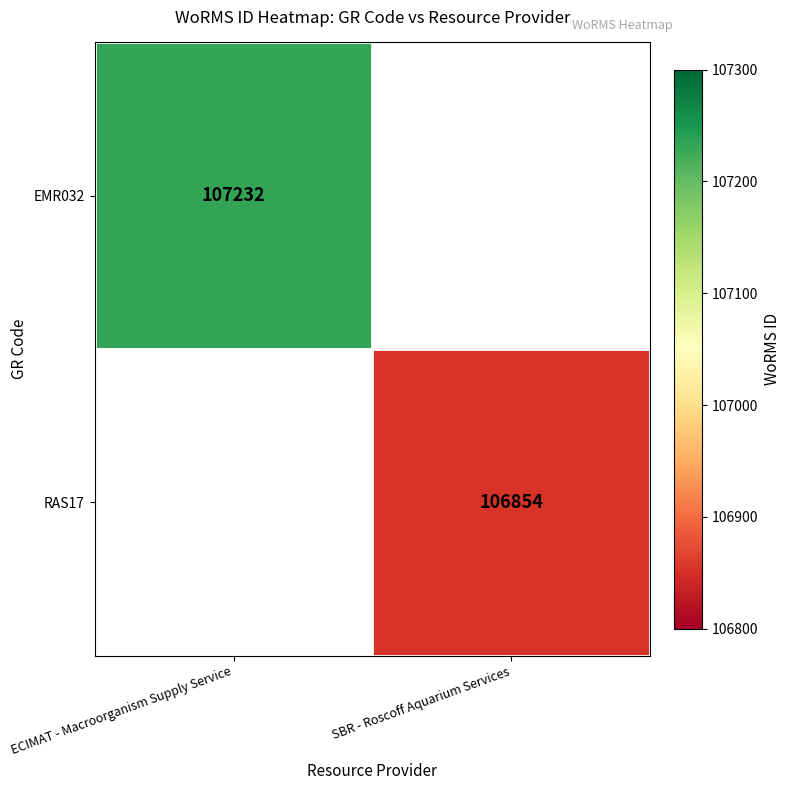

The RAS17 series shows 58027 at SBR - Roscoff Aquarium Services. True or false?

False